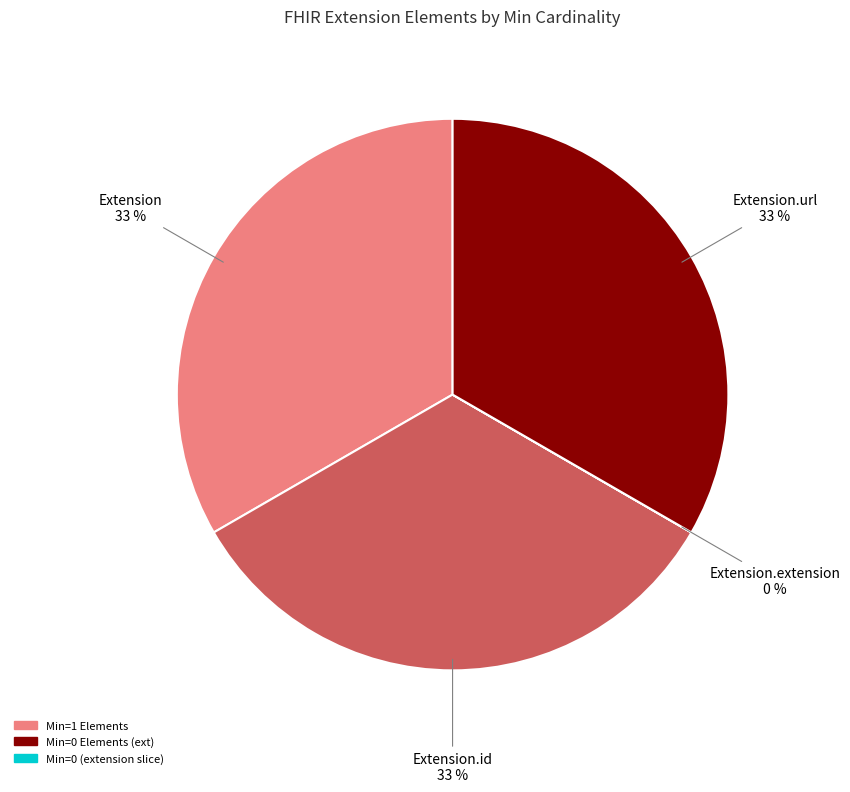

Is Extension the majority of the pie?

No